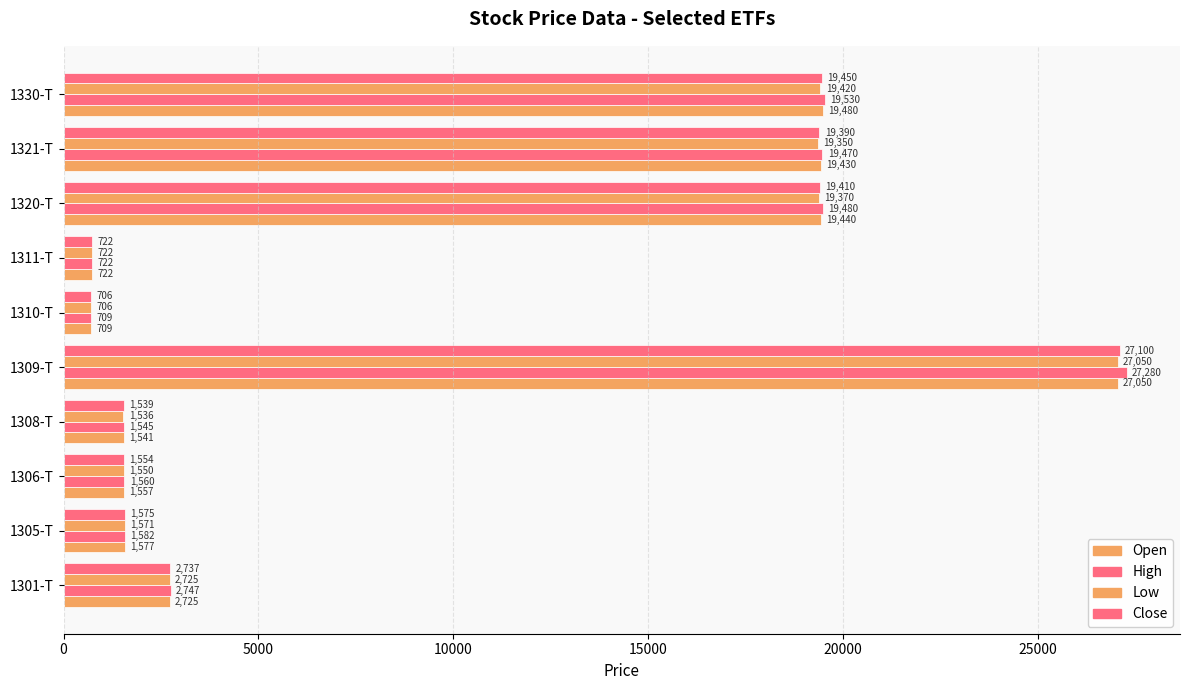

How many data points does each series have?

10